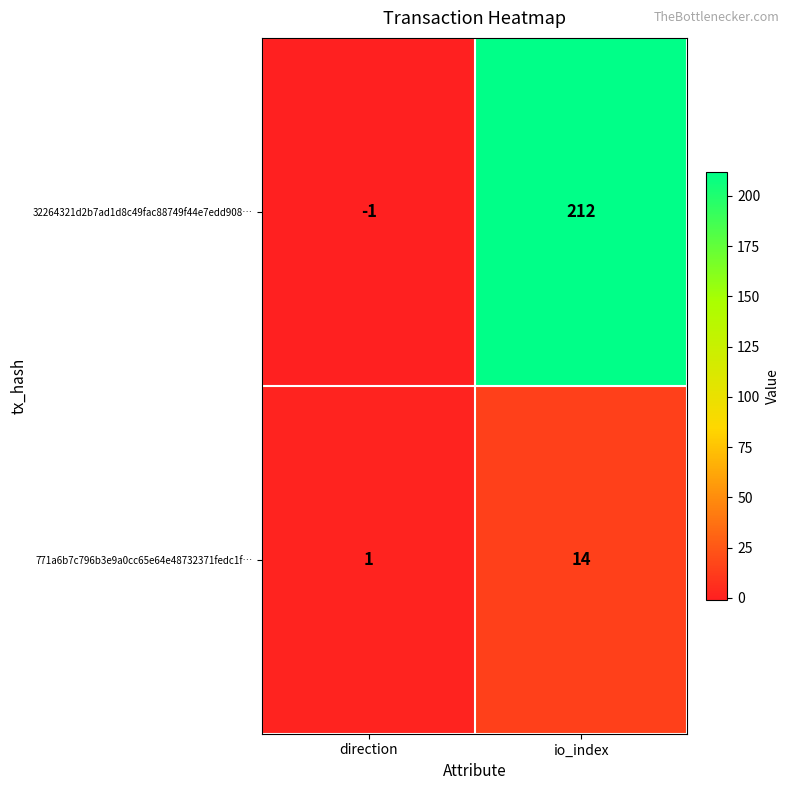

How many negative values does the 32264321d2b7ad1d8c49fac88749f44e7edd908… series have?

1